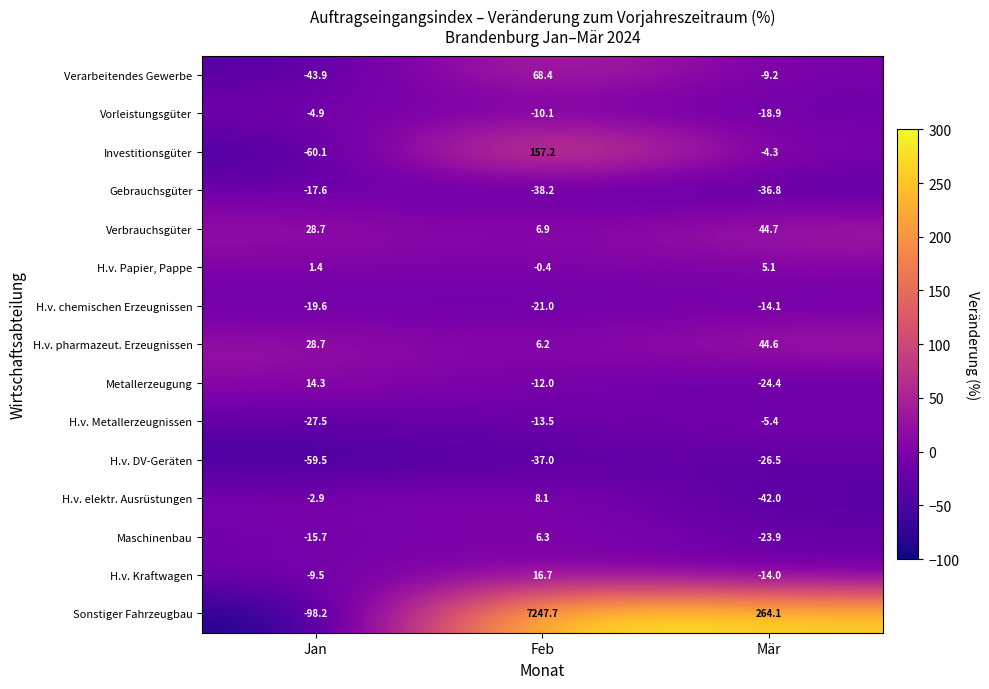

How many categories are shown in the chart?

3